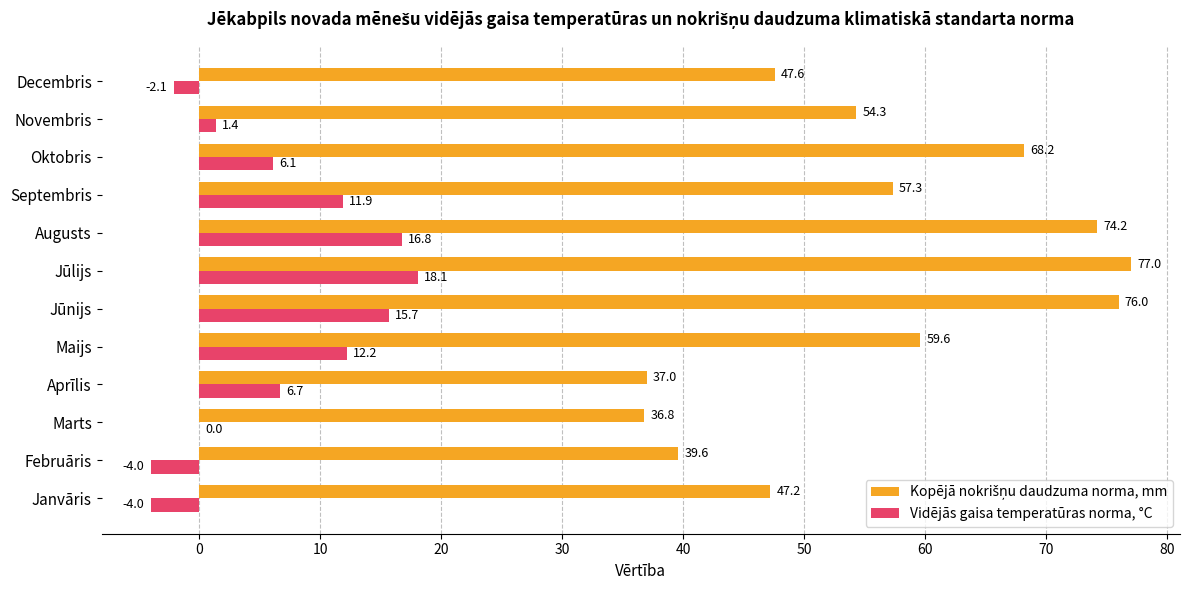

Where is Vidējās gaisa temperatūras norma, °C nearest to the value 7?

Aprīlis